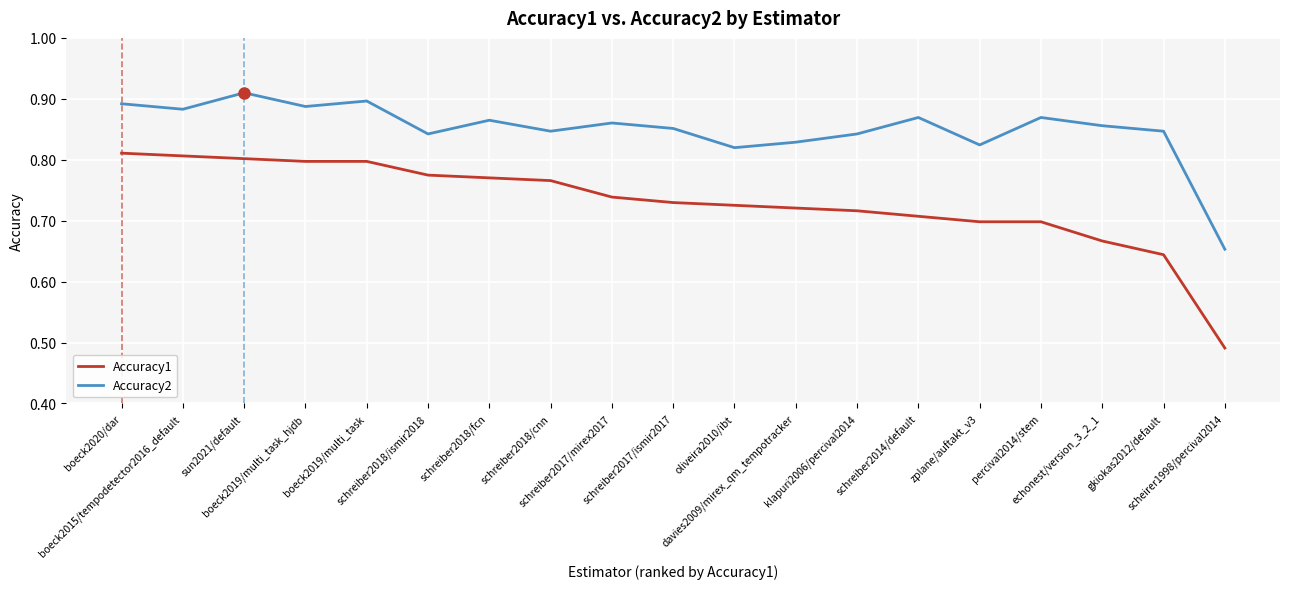

Count the Accuracy2 values in the range 0 to 1.

19